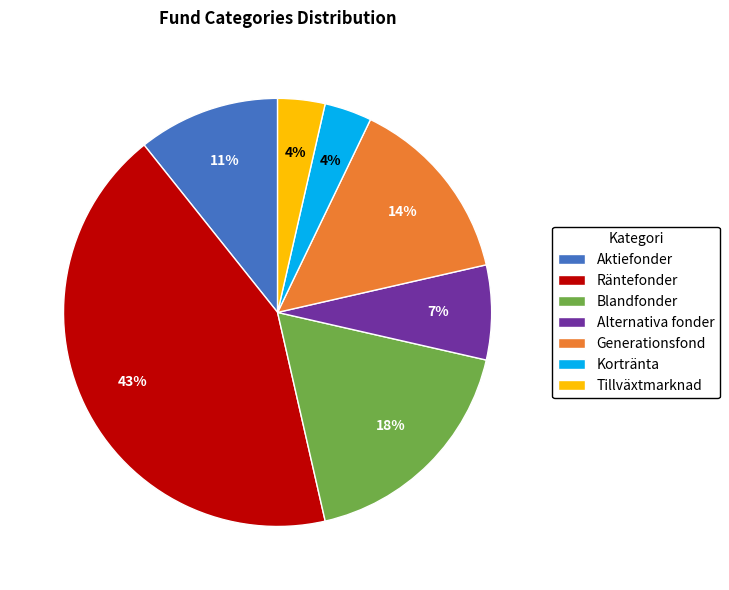

To the nearest percent, what is the average slice percentage?

14%